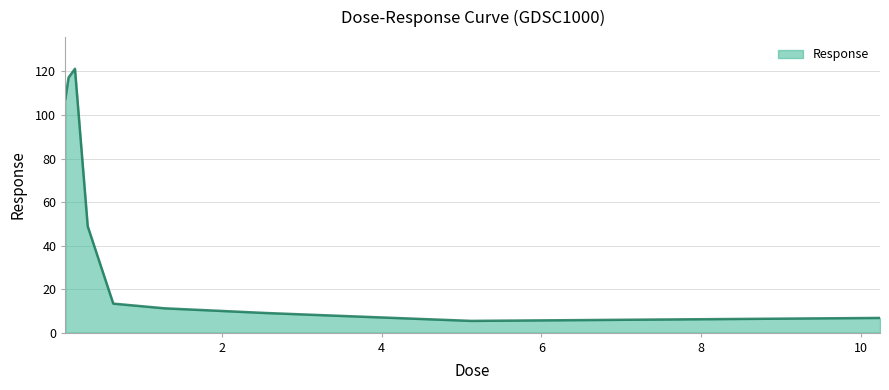

What is the difference between the maximum and minimum values?

115.9